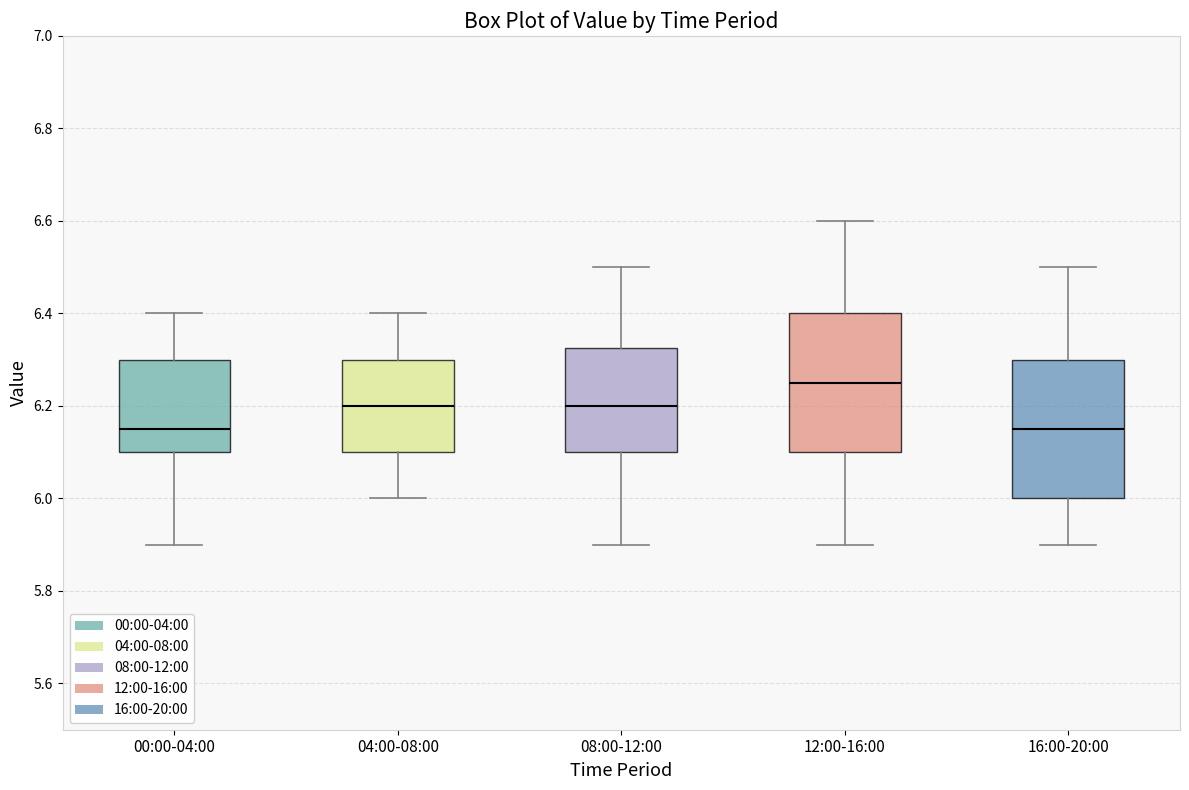

Reading left to right, transcribe this box plot: for each box, give where its median line is, the range the box spans, and where its two whiskers end, as read against the y-axis. The values are not printed on the chart, so give them approximately, as read against the axis.

00:00-04:00: median 6.16, box 6.10 to 6.30, whiskers 5.90 to 6.40
04:00-08:00: median 6.20, box 6.10 to 6.30, whiskers 6.00 to 6.40
08:00-12:00: median 6.20, box 6.10 to 6.32, whiskers 5.90 to 6.50
12:00-16:00: median 6.26, box 6.10 to 6.40, whiskers 5.90 to 6.60
16:00-20:00: median 6.16, box 6.00 to 6.30, whiskers 5.90 to 6.50